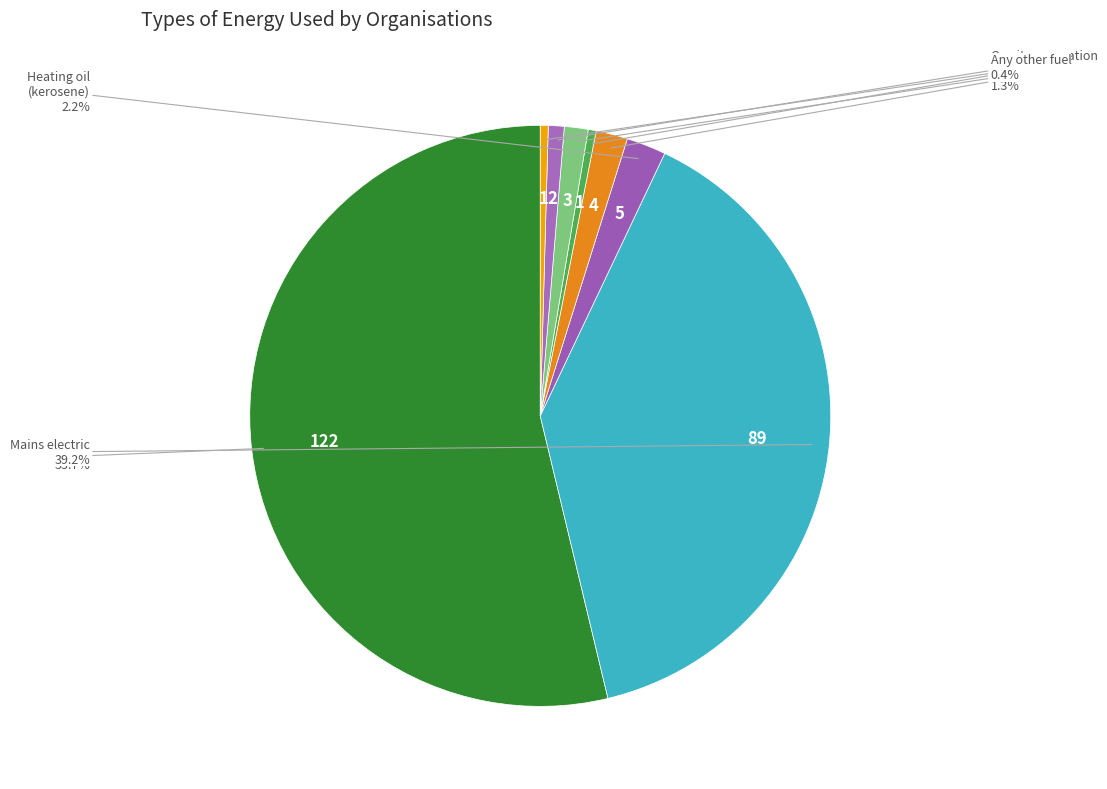

How many slices are in this pie chart?

8